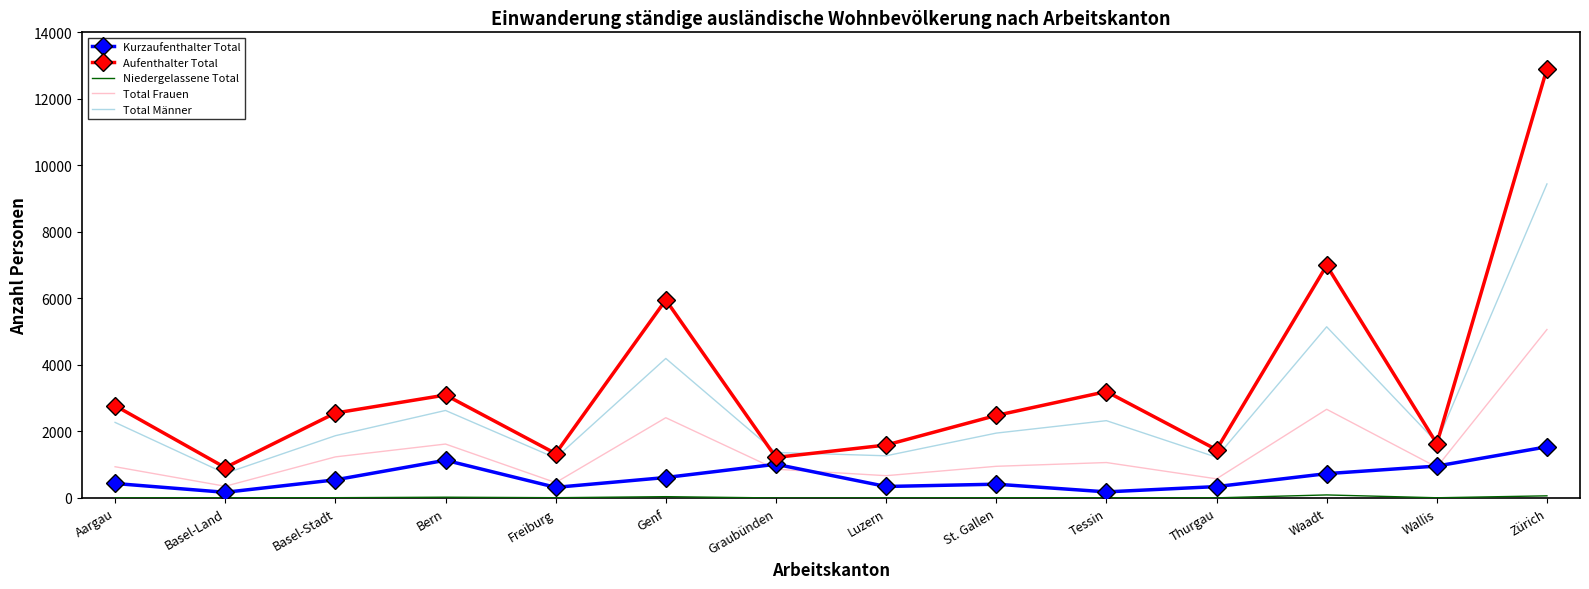

What is the difference between the maximum and minimum values in the Aufenthalter Total series?

11992